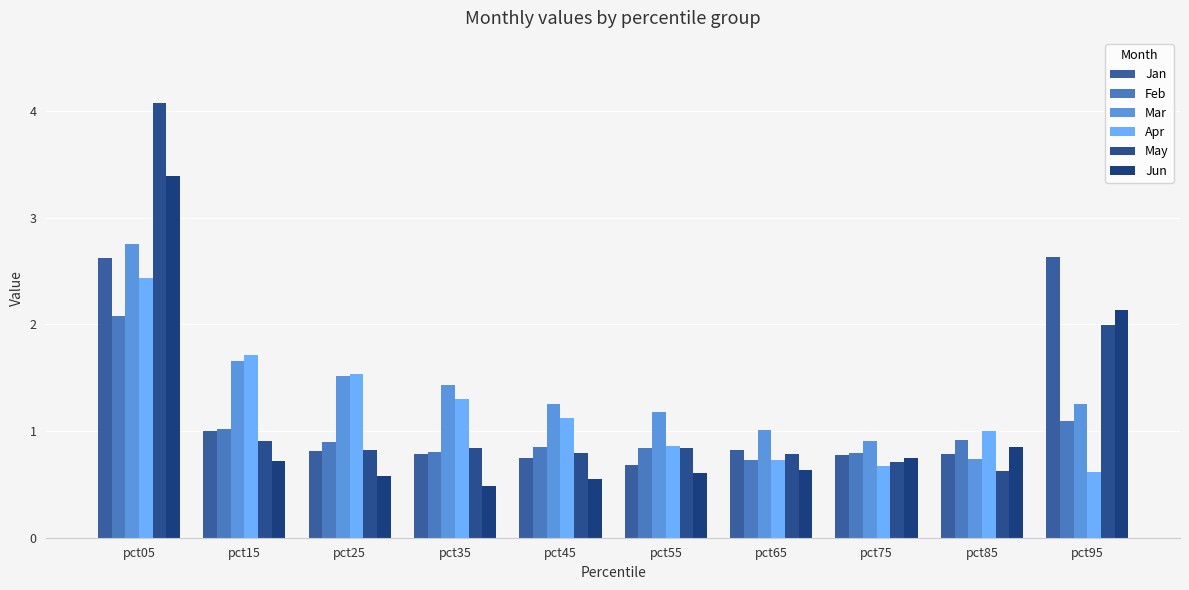

Is it true that Feb equals 1.2 at pct65?

False